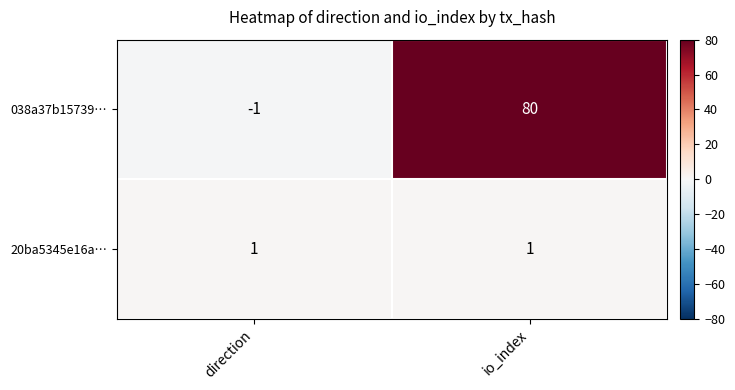

Rank the series by their average value, from highest to lowest.

038a37b15739…, 20ba5345e16a…